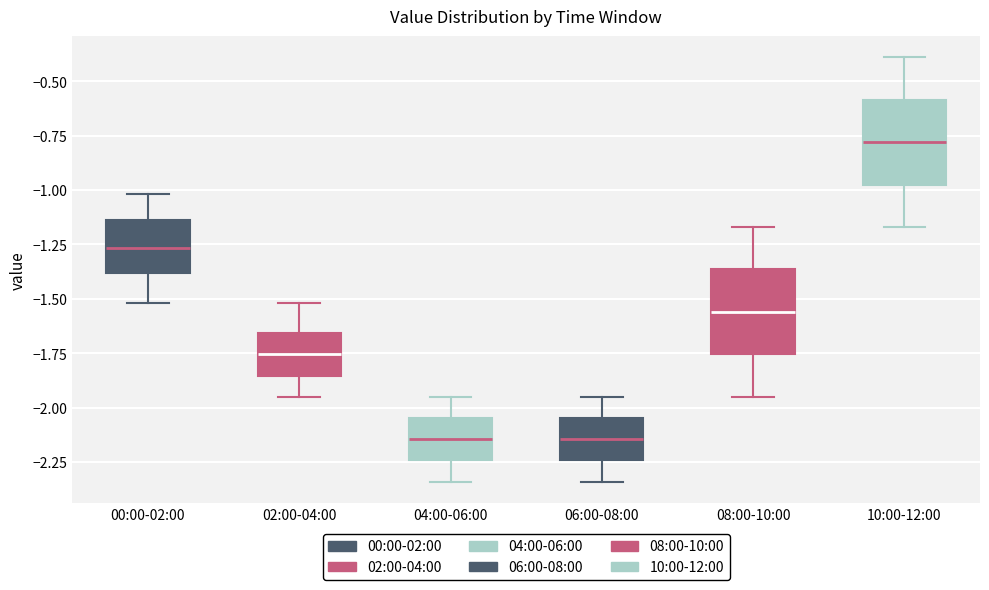

Reading left to right, read every box against the y-axis: the position of its median line, the range the box covers, and the ends of its whiskers. The values are not printed on the chart, so give them approximately, as read against the axis.

00:00-02:00: median -1.25, box -1.40 to -1.15, whiskers -1.50 to -1.00
02:00-04:00: median -1.75, box -1.85 to -1.65, whiskers -1.95 to -1.50
04:00-06:00: median -2.15, box -2.25 to -2.05, whiskers -2.35 to -1.95
06:00-08:00: median -2.15, box -2.25 to -2.05, whiskers -2.35 to -1.95
08:00-10:00: median -1.55, box -1.75 to -1.35, whiskers -1.95 to -1.15
10:00-12:00: median -0.80, box -0.95 to -0.60, whiskers -1.15 to -0.40